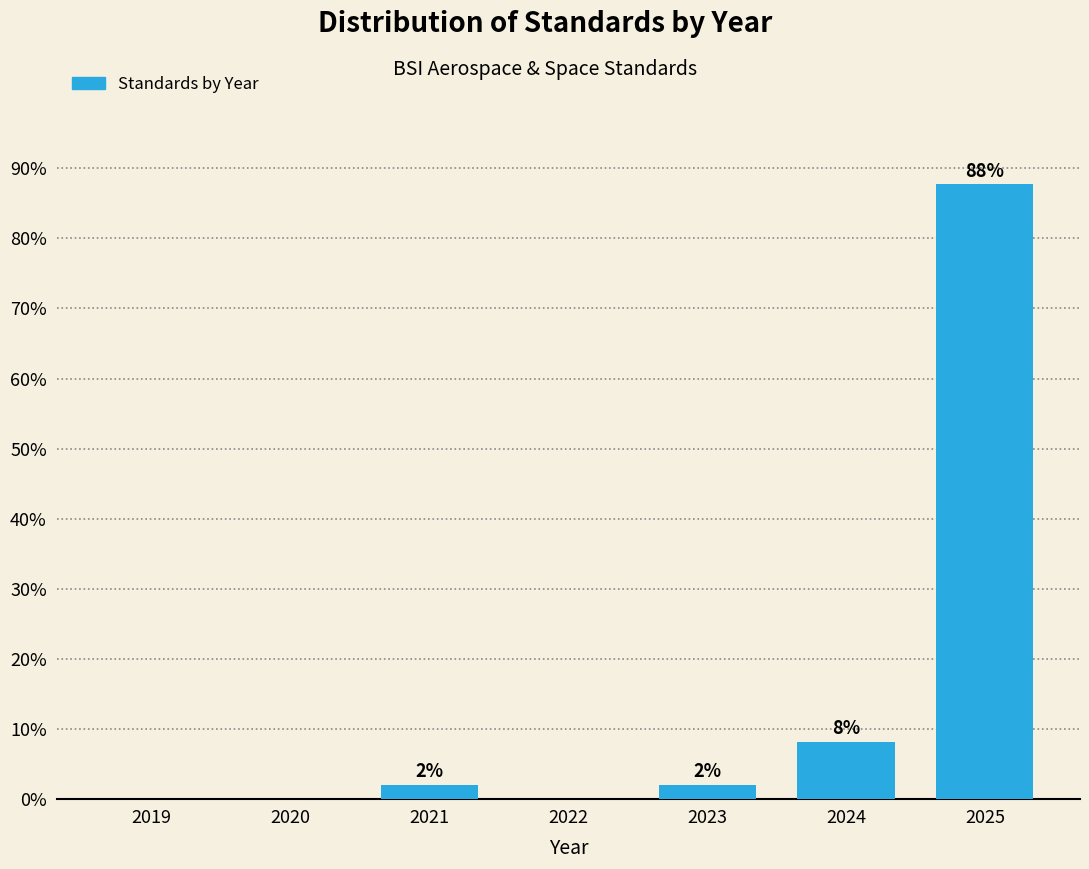

Which label corresponds to the largest value in the chart?

2025